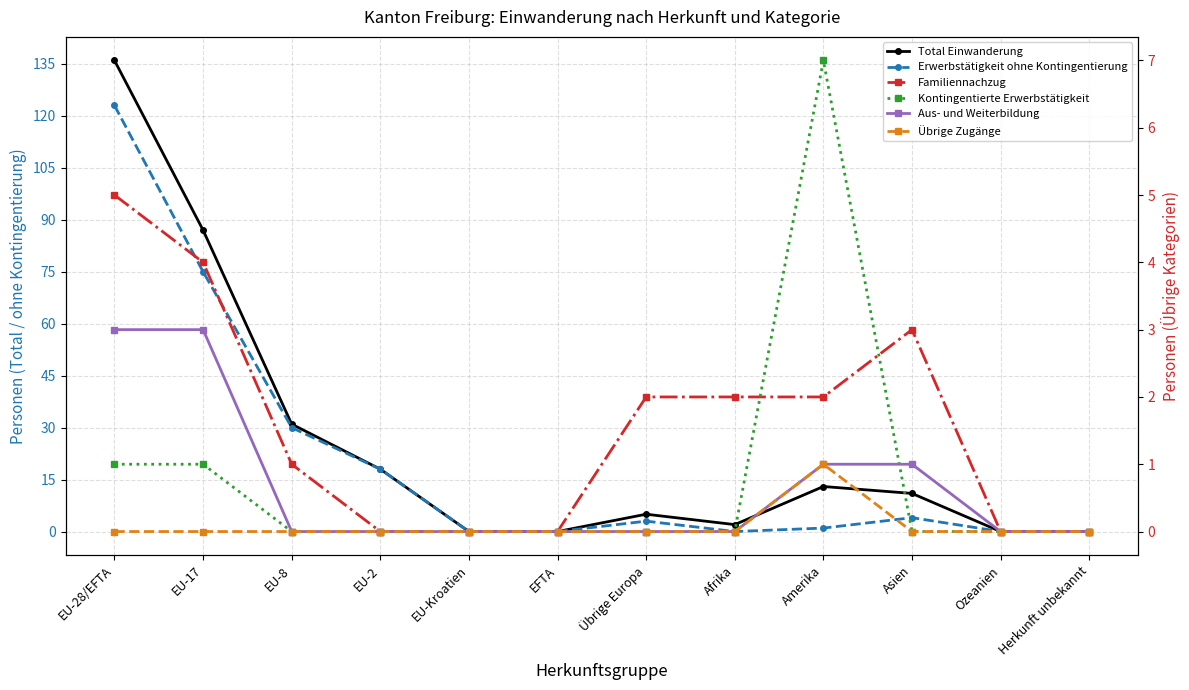

Reading right to left, what are all the values shown in this chart?

Total Einwanderung: 0	0	11	13	2	5	0	0	18	31	87	136
Erwerbstätigkeit ohne Kontingentierung: 0	0	4	1	0	3	0	0	18	30	75	123
Familiennachzug: 0	0	3	2	2	2	0	0	0	1	4	5
Kontingentierte Erwerbstätigkeit: 0	0	0	7	0	0	0	0	0	0	1	1
Aus- und Weiterbildung: 0	0	1	1	0	0	0	0	0	0	3	3
Übrige Zugänge: 0	0	0	1	0	0	0	0	0	0	0	0